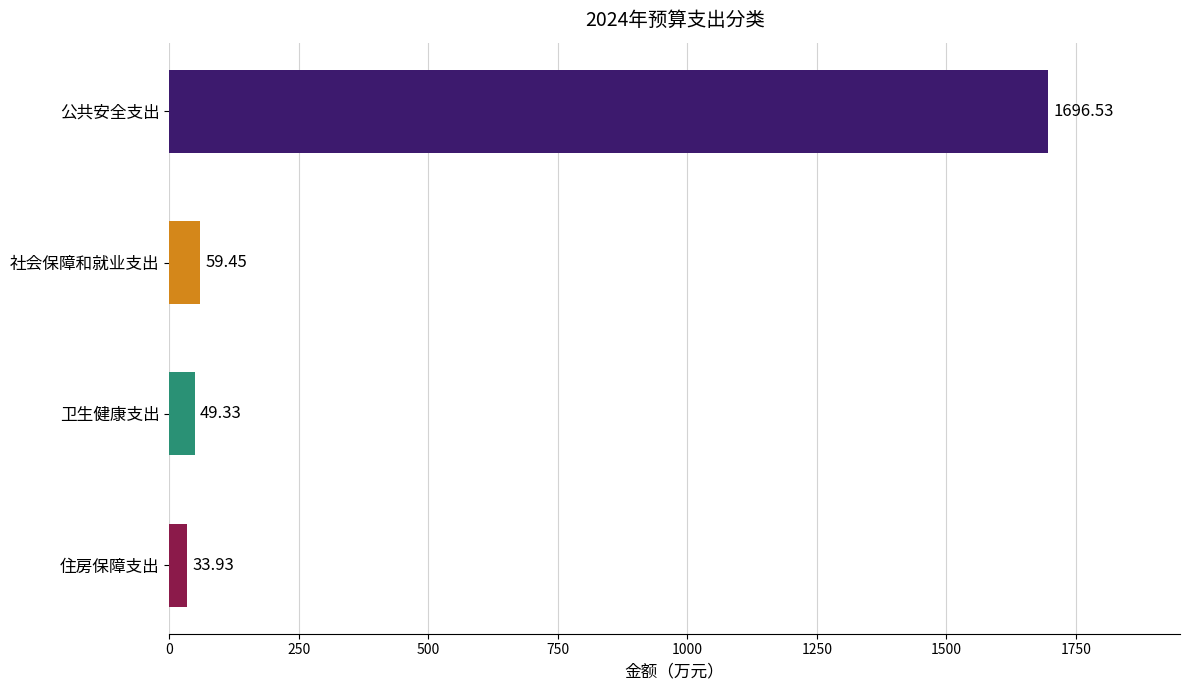

At which label is the value closest to 865?

社会保障和就业支出